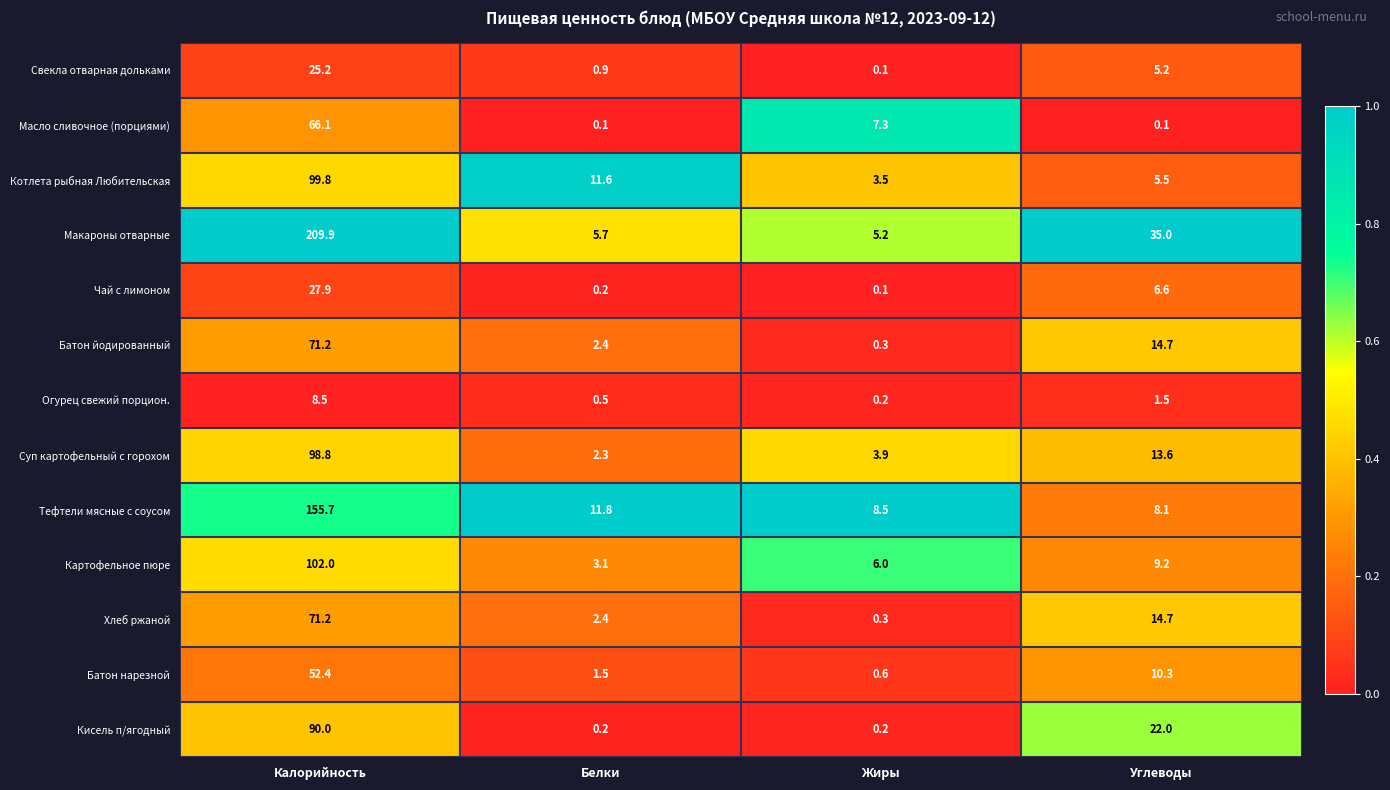

Which series has the widest spread of values?

Макароны отварные